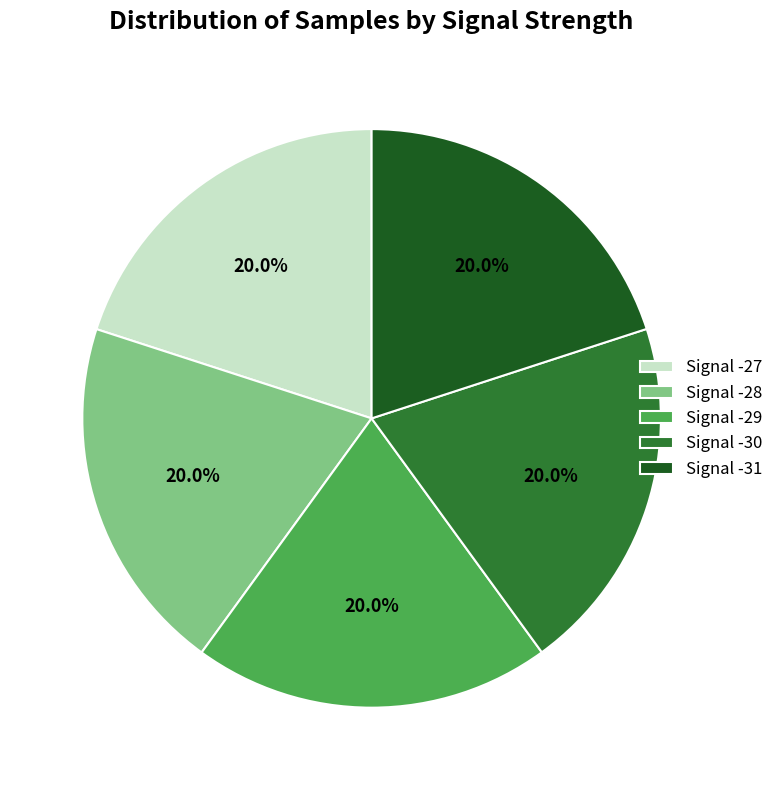

To the nearest percent, what portion does Signal -28 represent?

20%